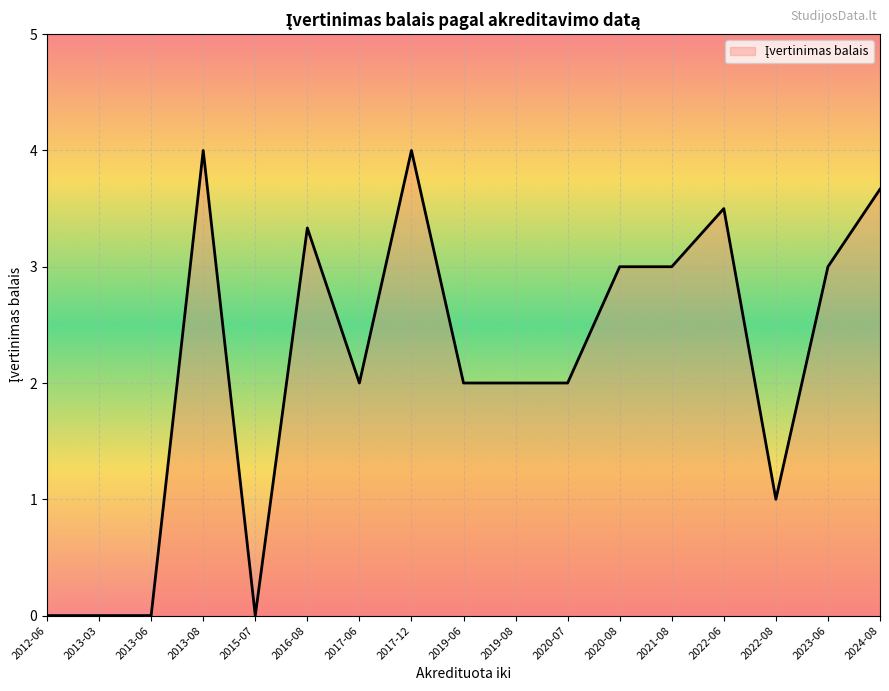

What position from the left is 2021-08?

13